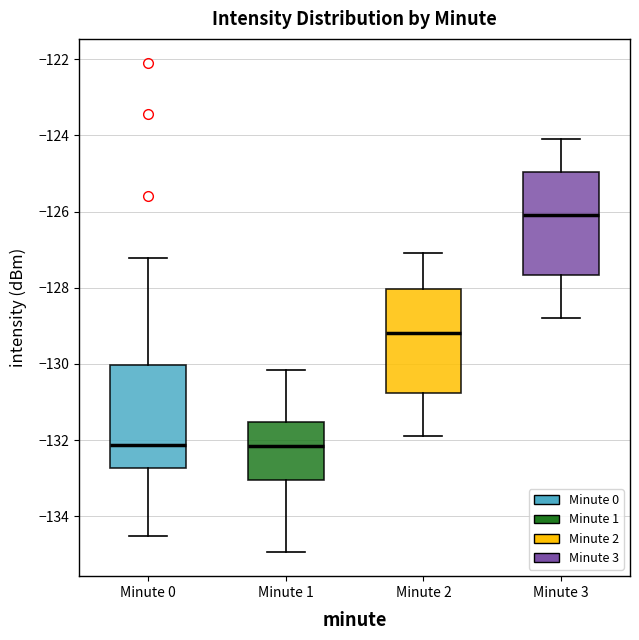

Where does the median line of the box for Minute 2 sit on the y-axis? The values are not printed on the chart, so give them approximately, as read against the axis.

-129.2